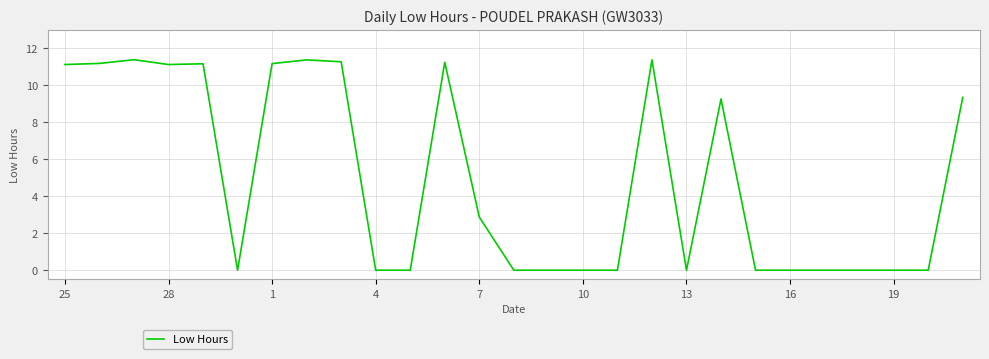

What is the difference between the maximum and minimum values?

11.4